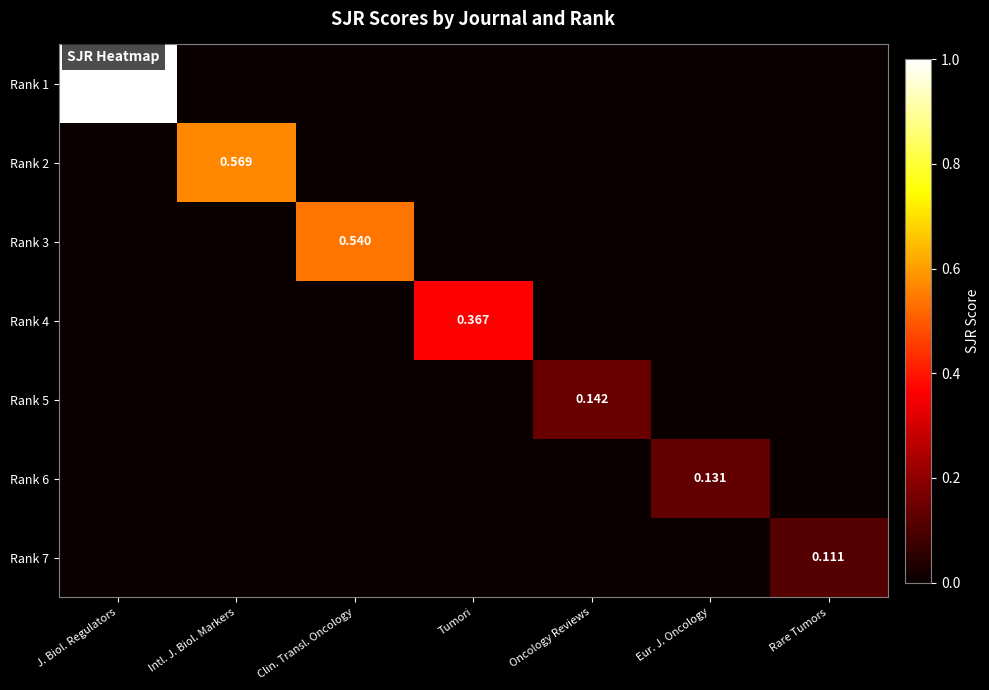

Is it true that Rank 6 equals 0.2 at Eur. J. Oncology?

False